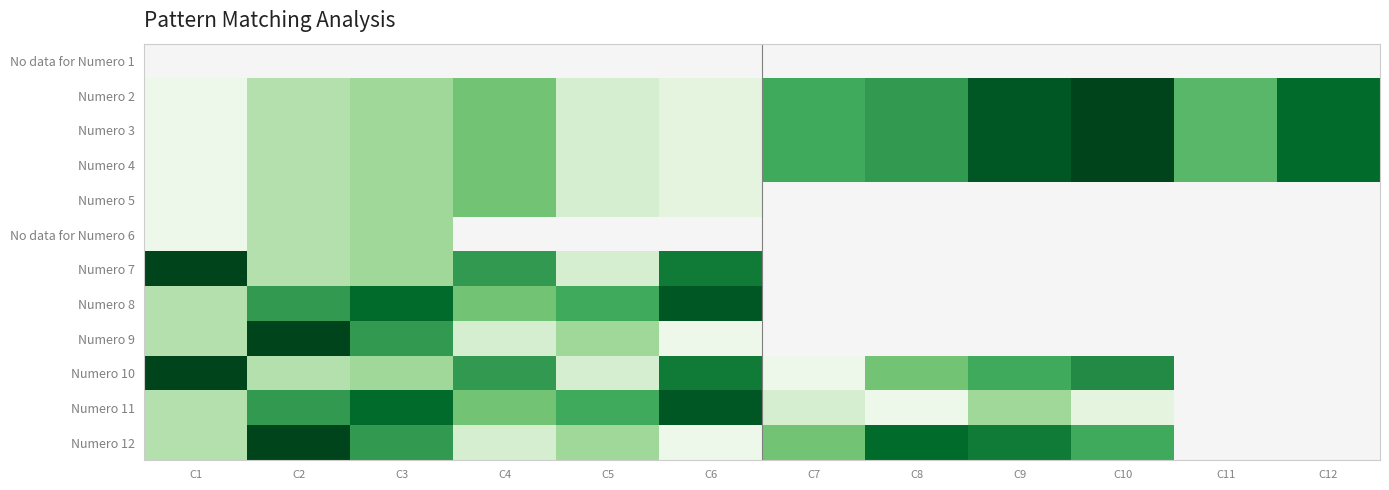

Which has a higher value, C1 or C8?

C8